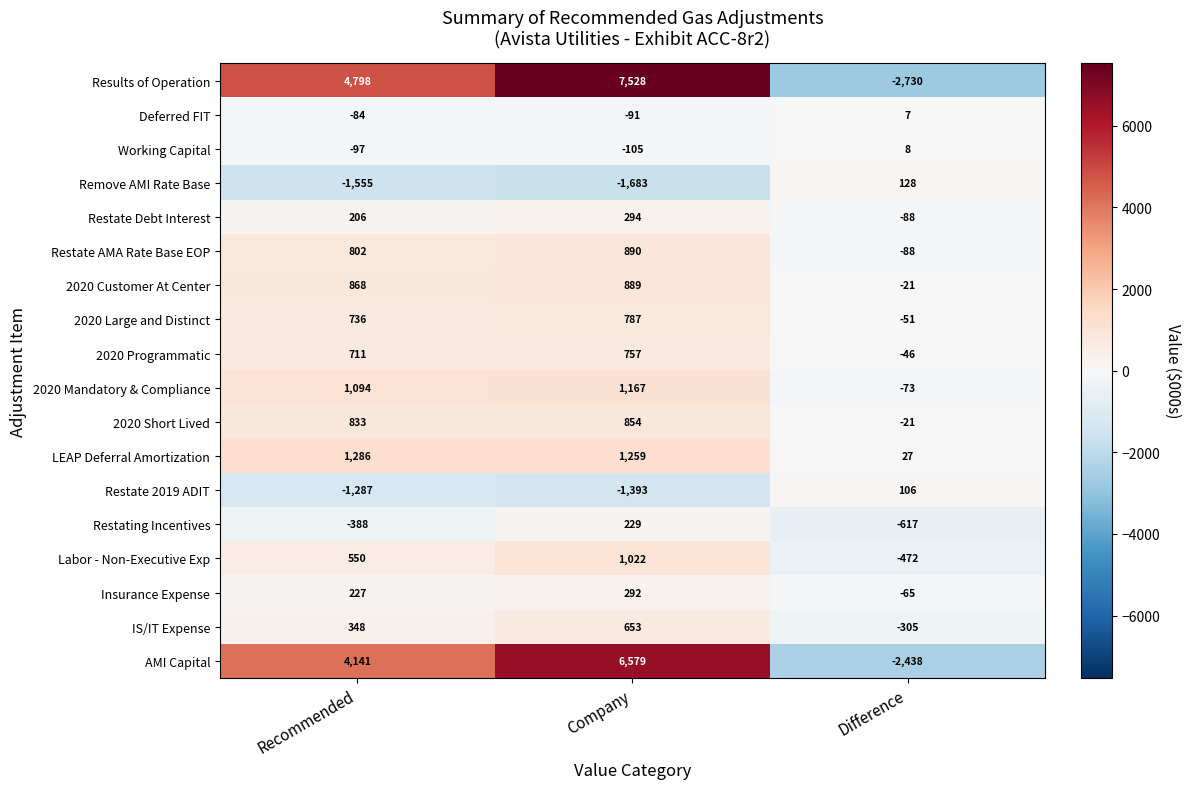

What is the difference between the Working Capital values at Company and Difference?

113